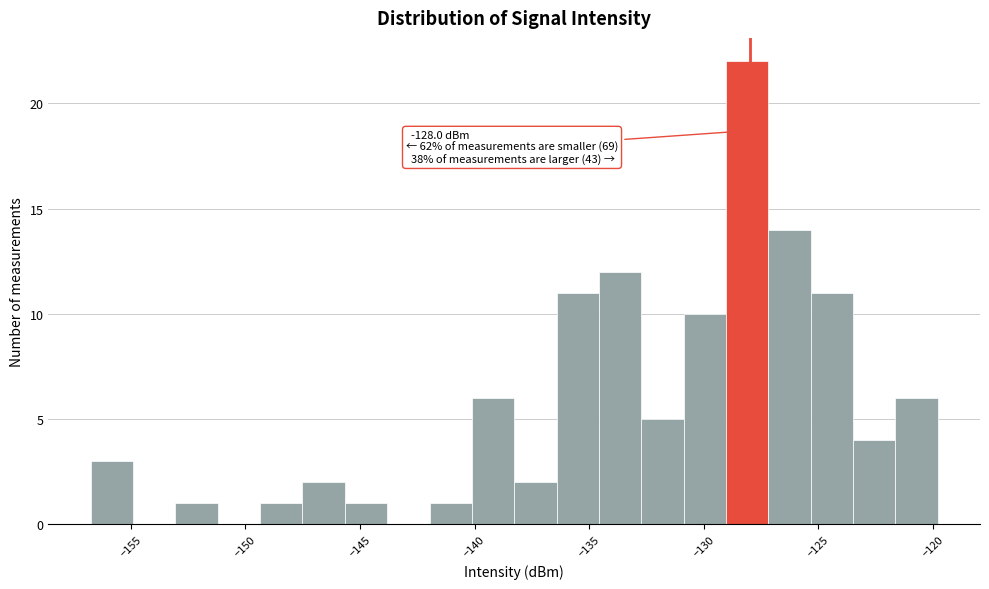

Around what value on the x-axis is the tallest bar? Give the approximate position of its centre, as read against the axis.

-128.0